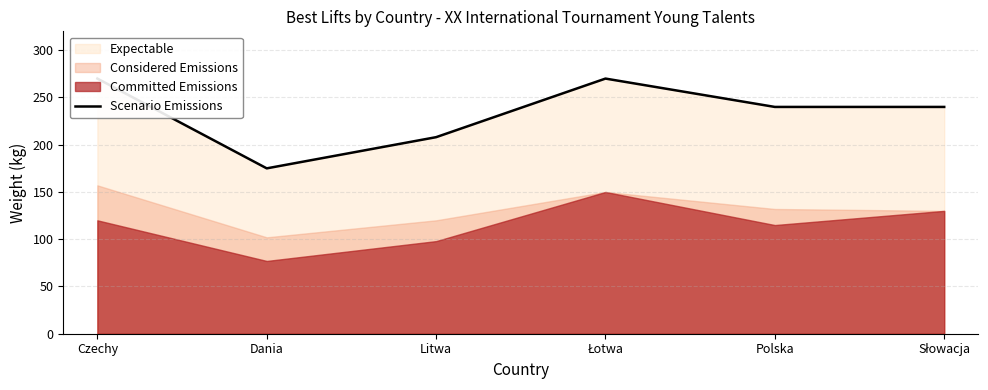

The chart shows a value of 270 at Łotwa. True or false?

True